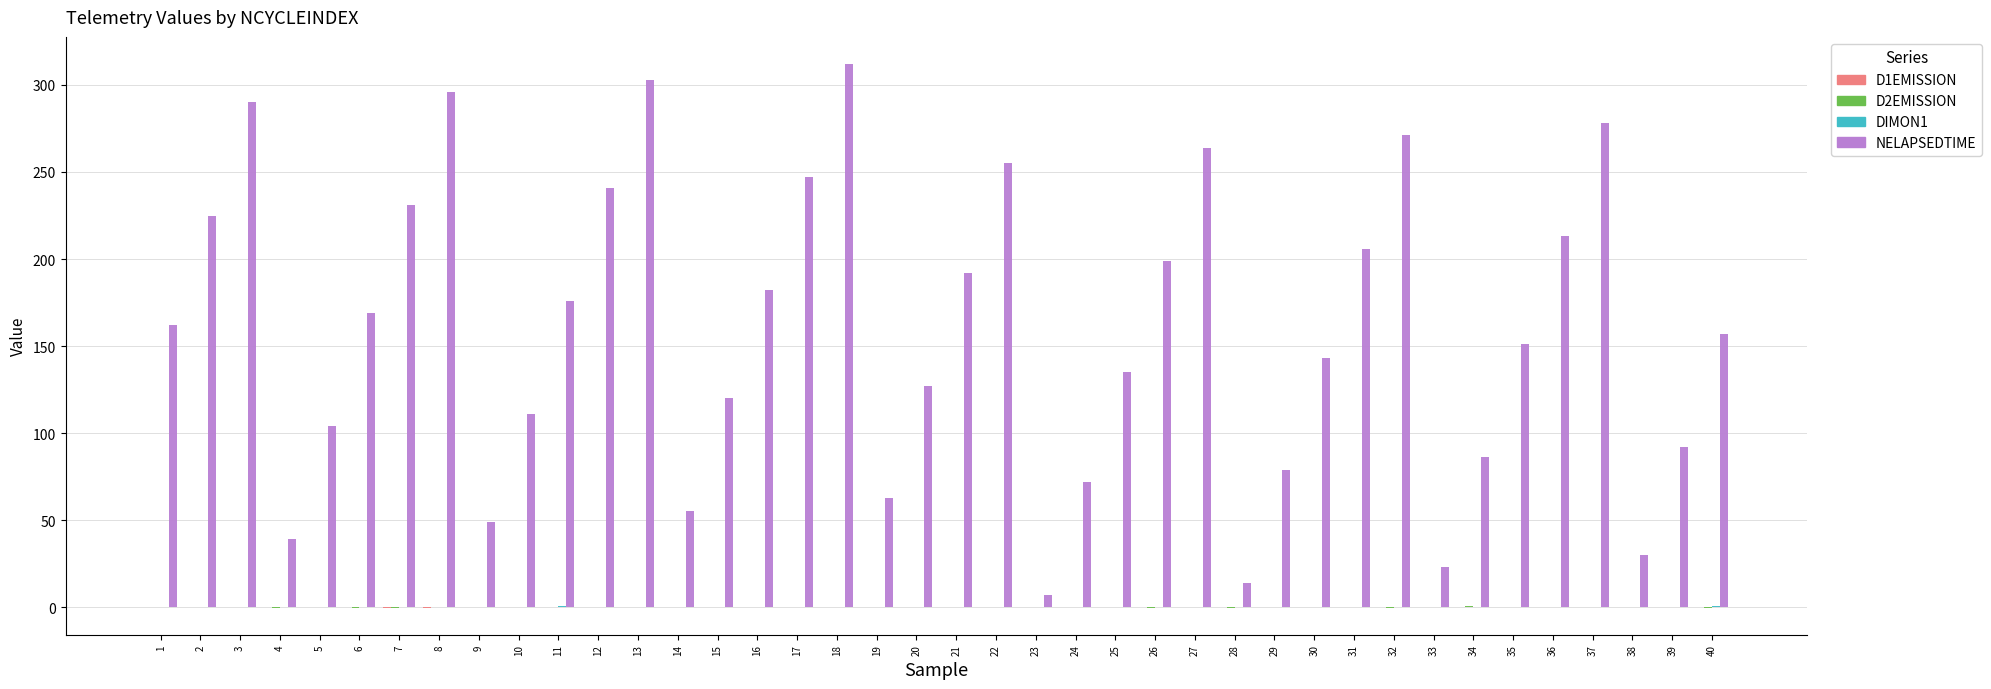

The NELAPSEDTIME series shows 55.0 at 14. True or false?

True